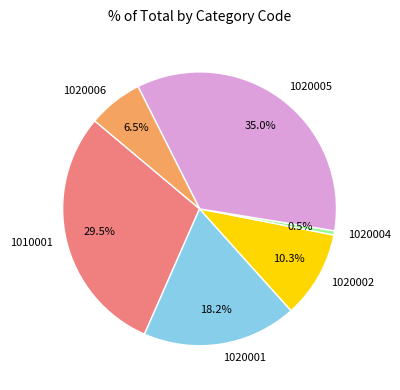

Count the number of slices in the pie.

6